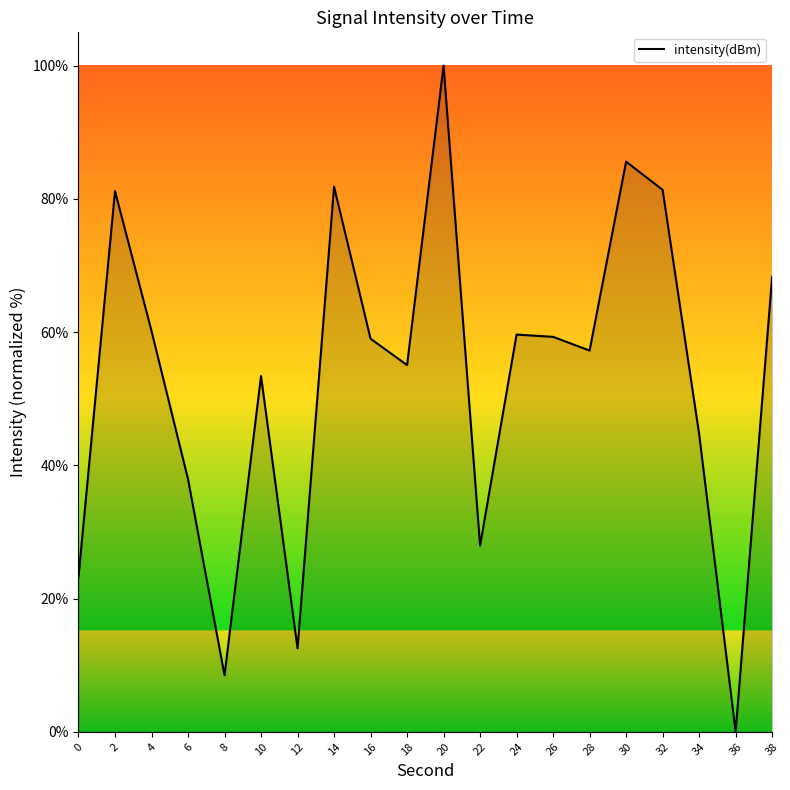

What is the difference between the values at 34 and 28?

12.5